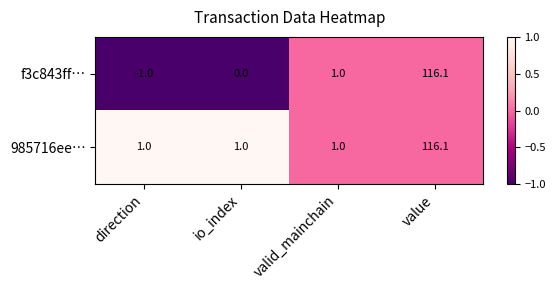

Rank the series at io_index from highest to lowest value.

985716ee…, f3c843ff…